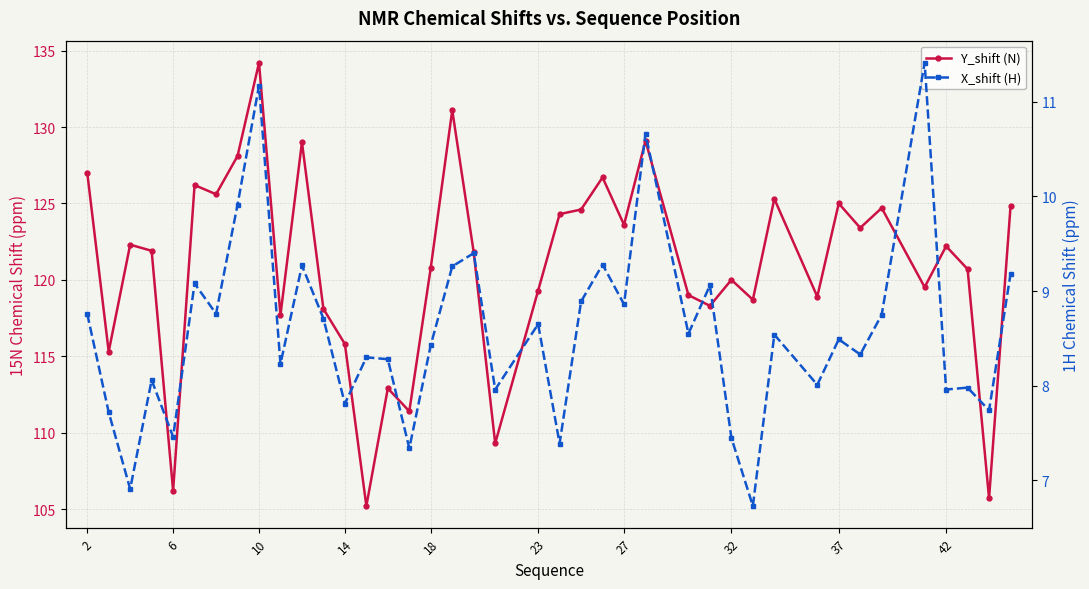

How many lines are shown in the chart?

2